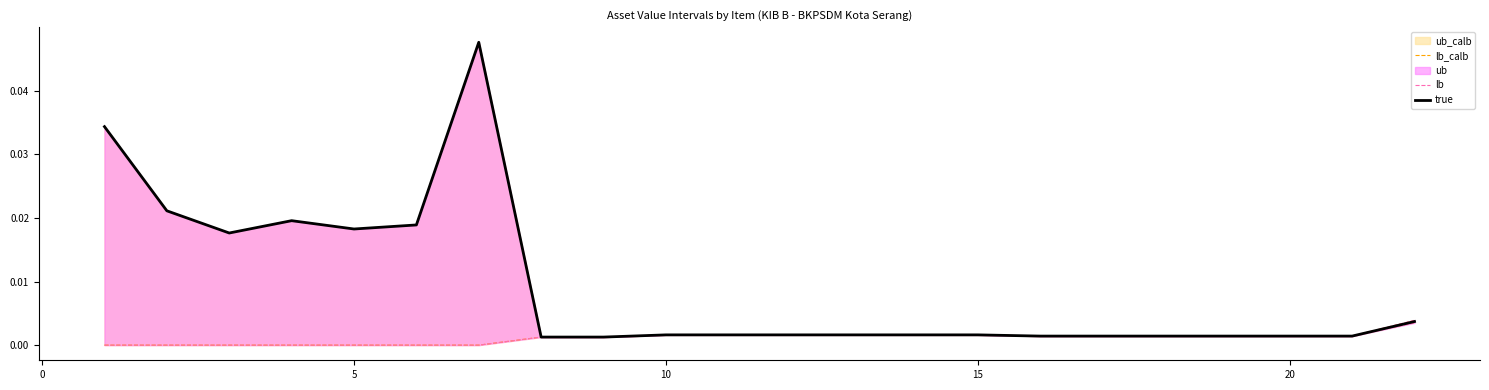

Which series has the largest range (max minus min)?

true